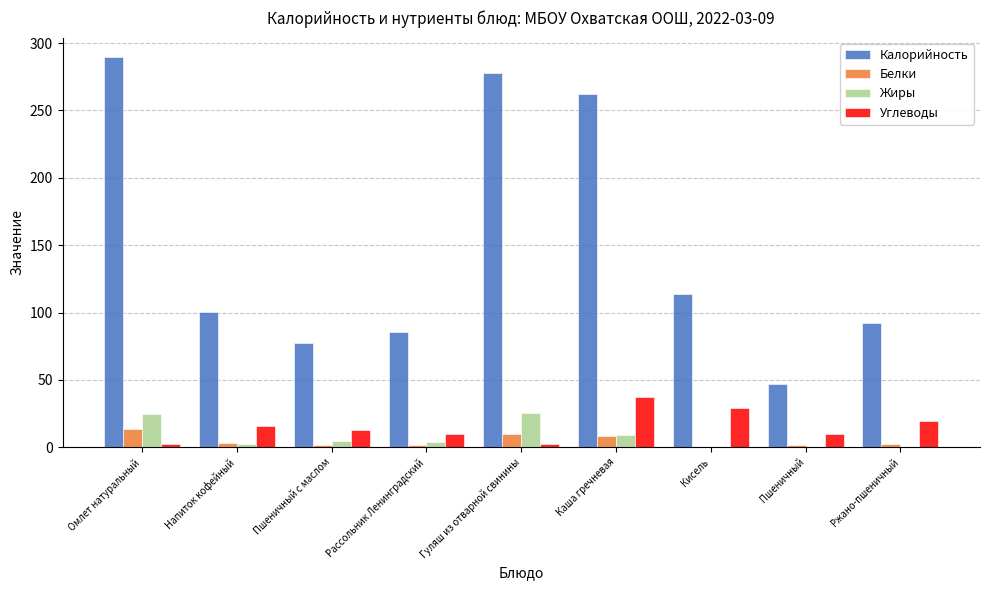

What is the total value across all series at Пшеничный?

58.2